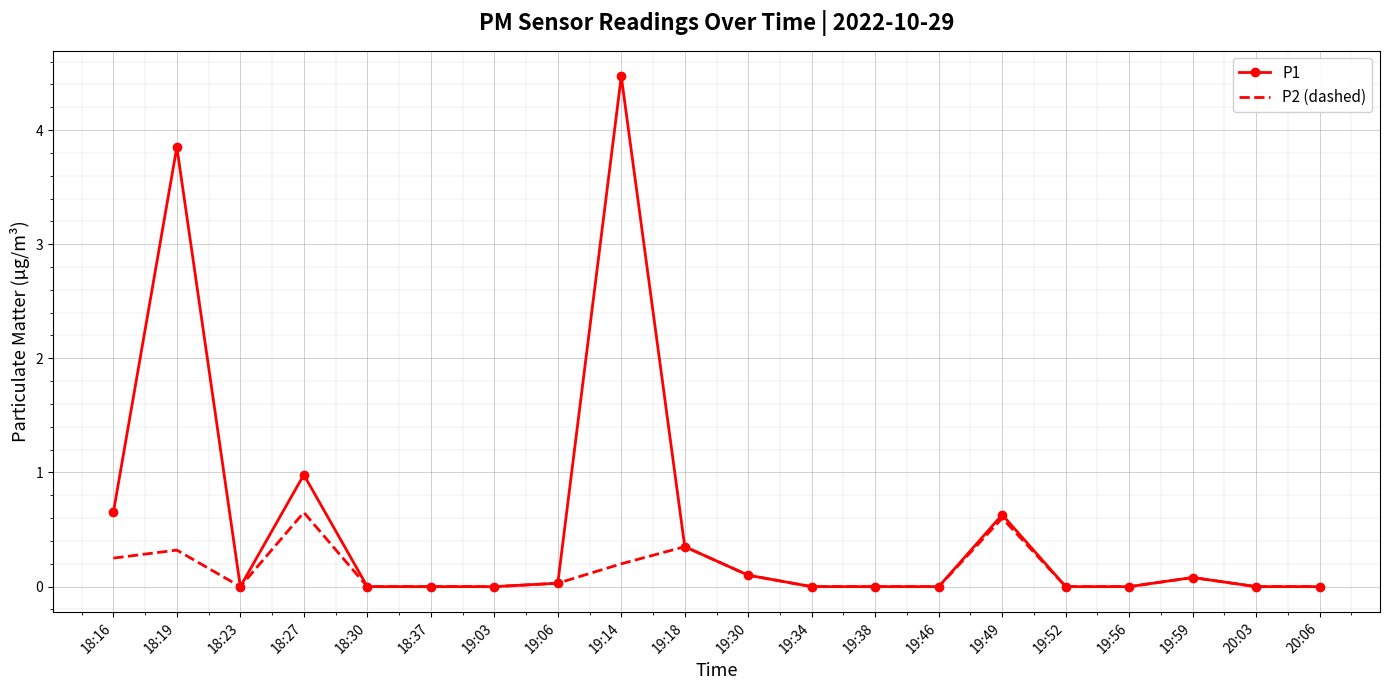

True or false: P2 (dashed) has more than 0 points higher than both neighbors.

True